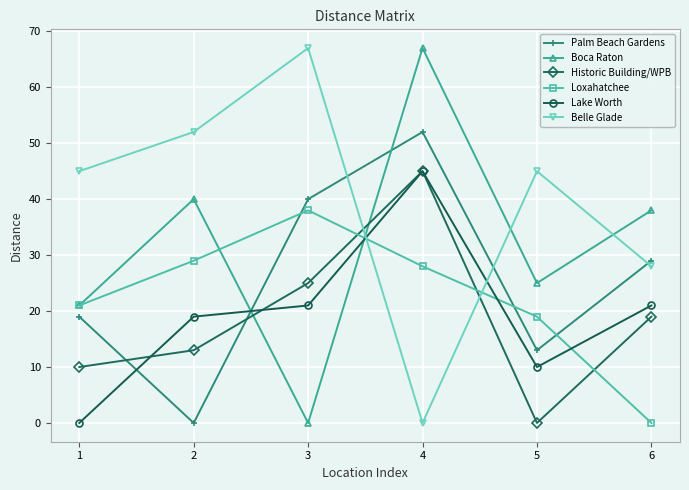

What is the value of the Palm Beach Gardens point at the 1st from the left?

19